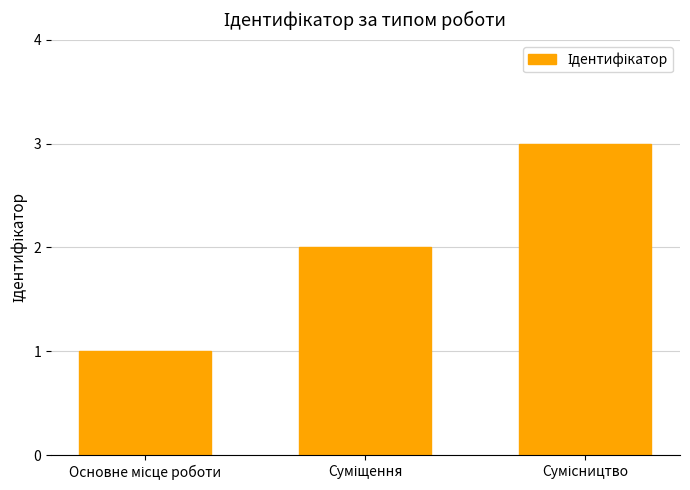

What is the maximum value shown in the chart?

3